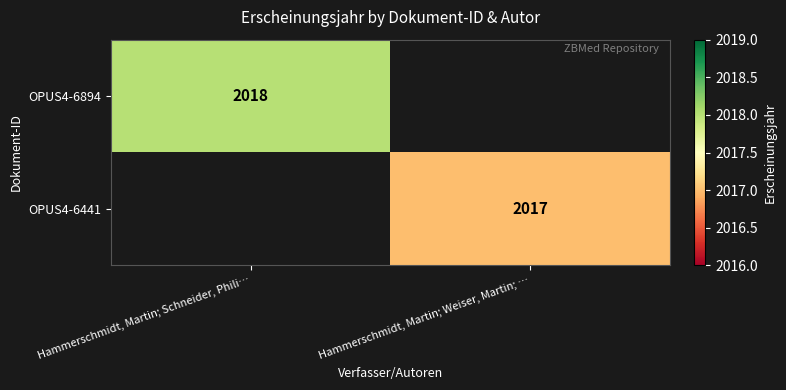

What is the smallest value displayed?

2017.0